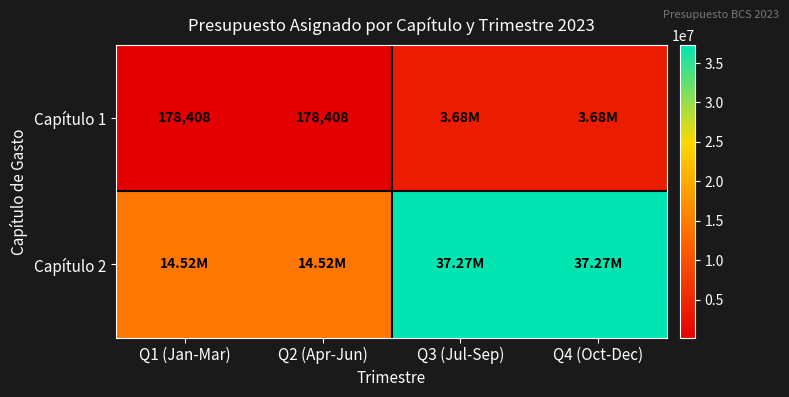

At which label does Capítulo 2 reach its peak?

Q3 (Jul-Sep)